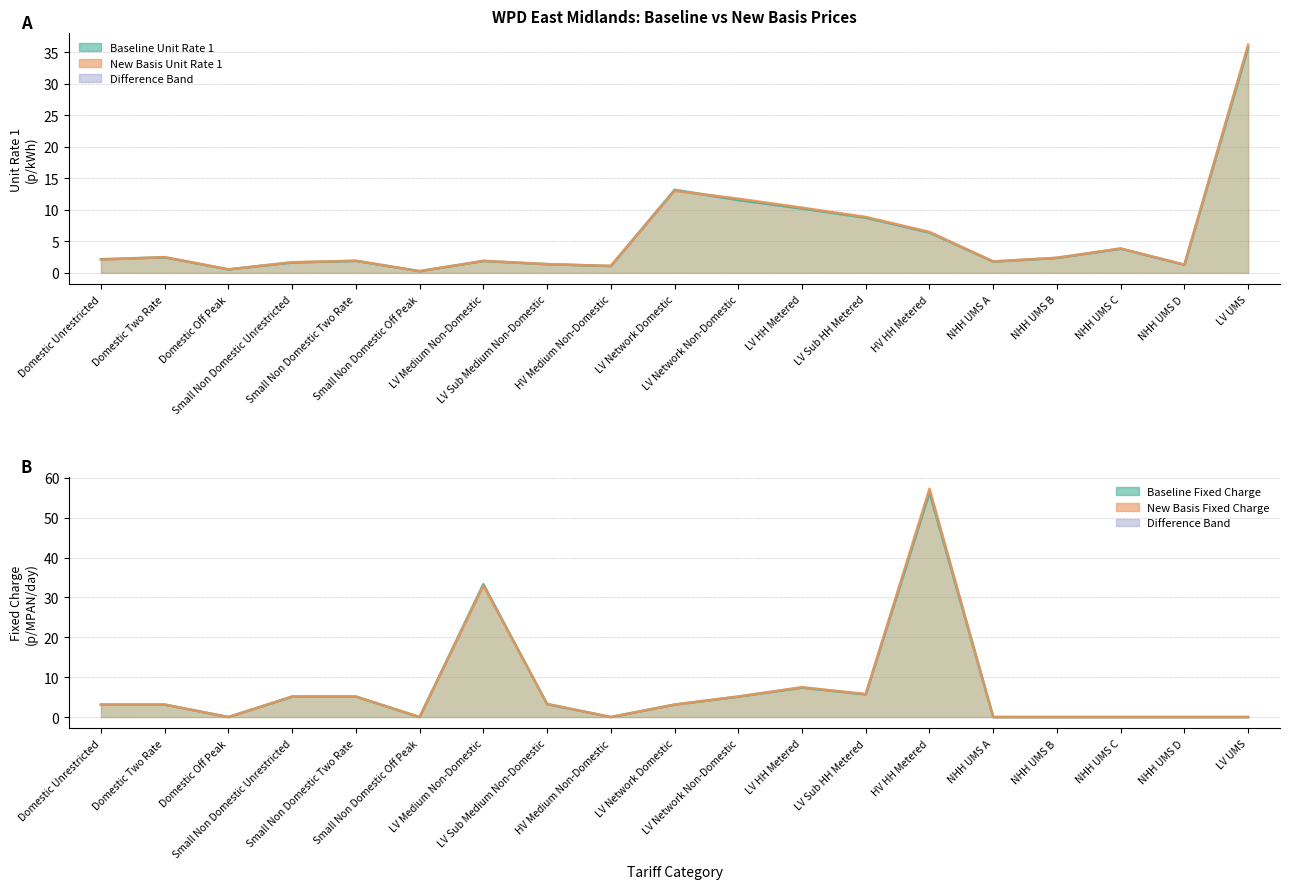

List the series in order of their peak value, highest first.

New Basis Unit Rate 1, Baseline Unit Rate 1